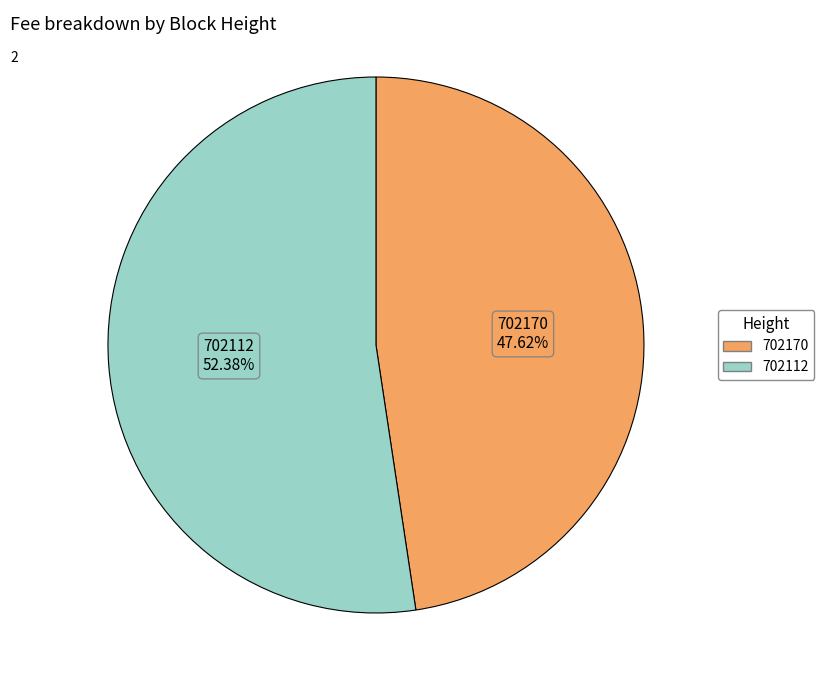

Combined, do 702112 and 702170 account for over 50%?

Yes